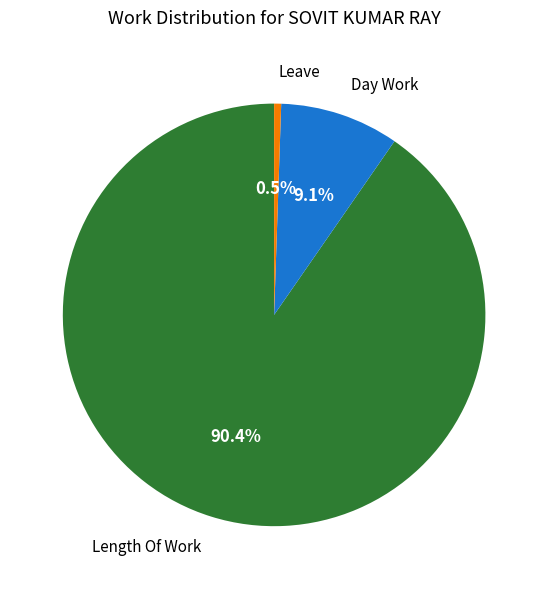

Is there a majority slice in this chart?

Yes